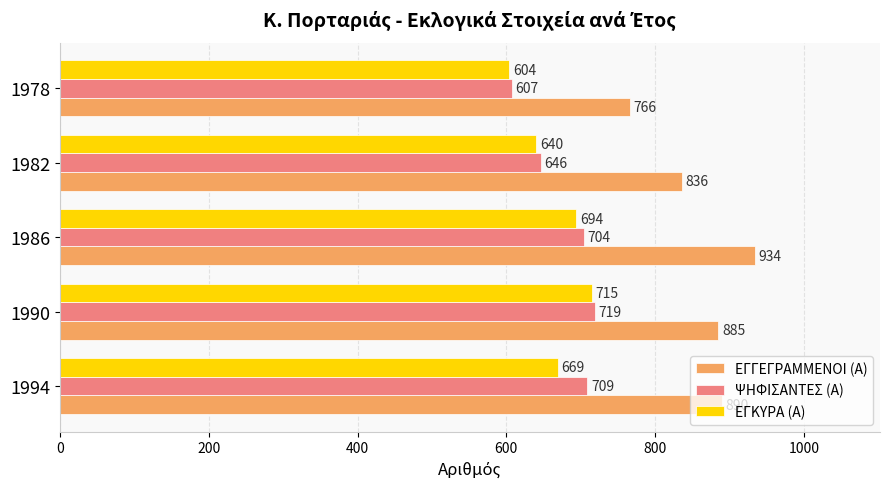

Is it true that ΕΓΓΕΓΡΑΜΜΕΝΟΙ (Α) equals 517 at 1982?

False